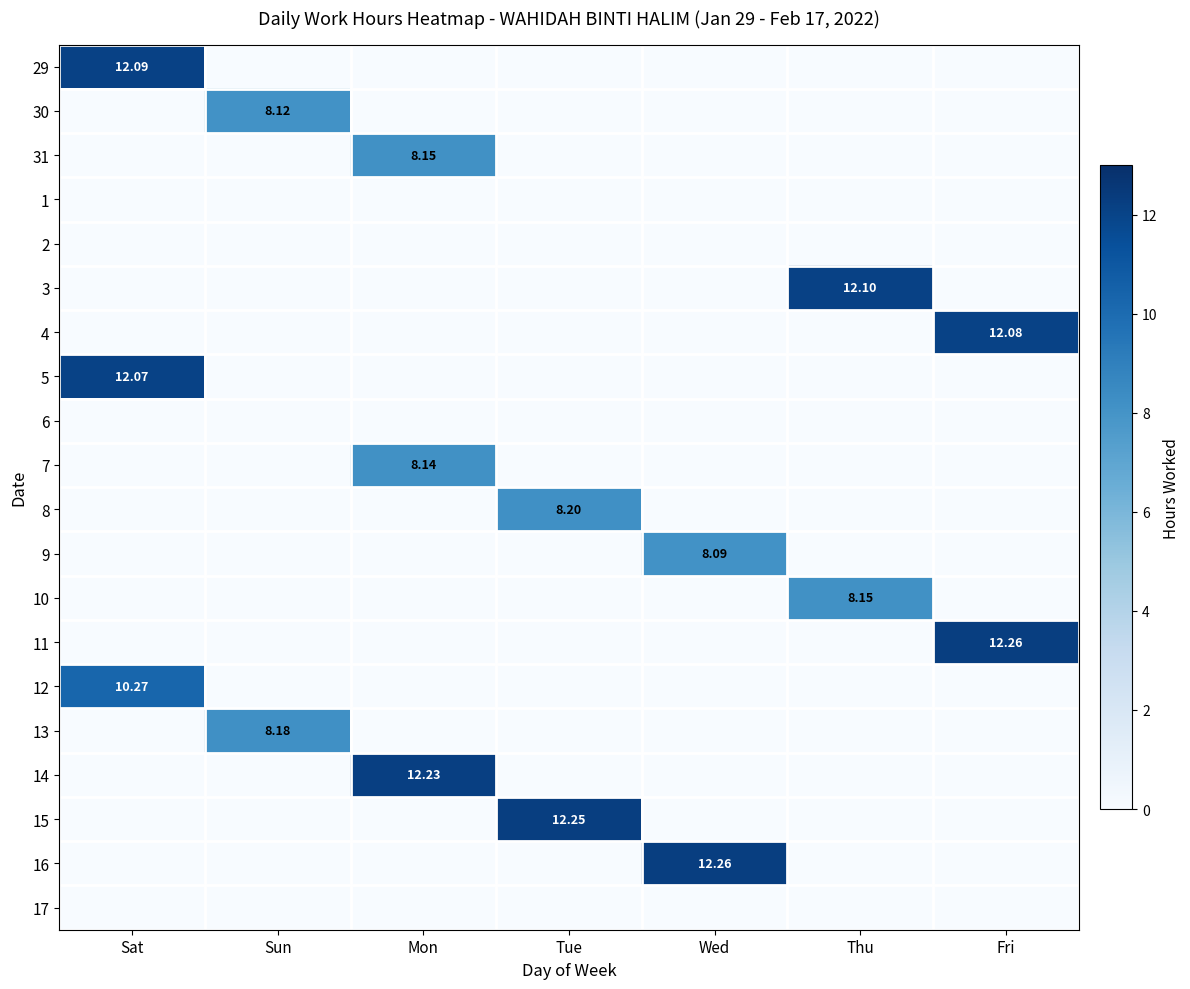

What is the highest value of the 9 series?

8.1